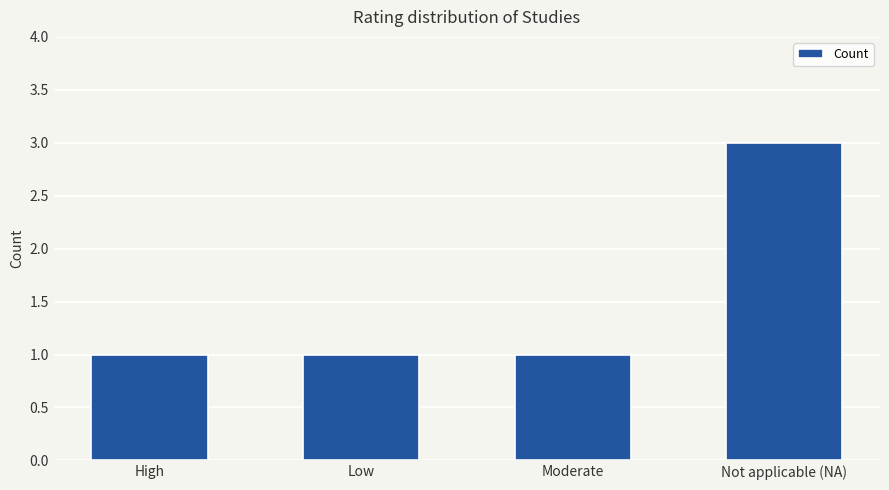

What is the change in value from High to Not applicable (NA)?

+2